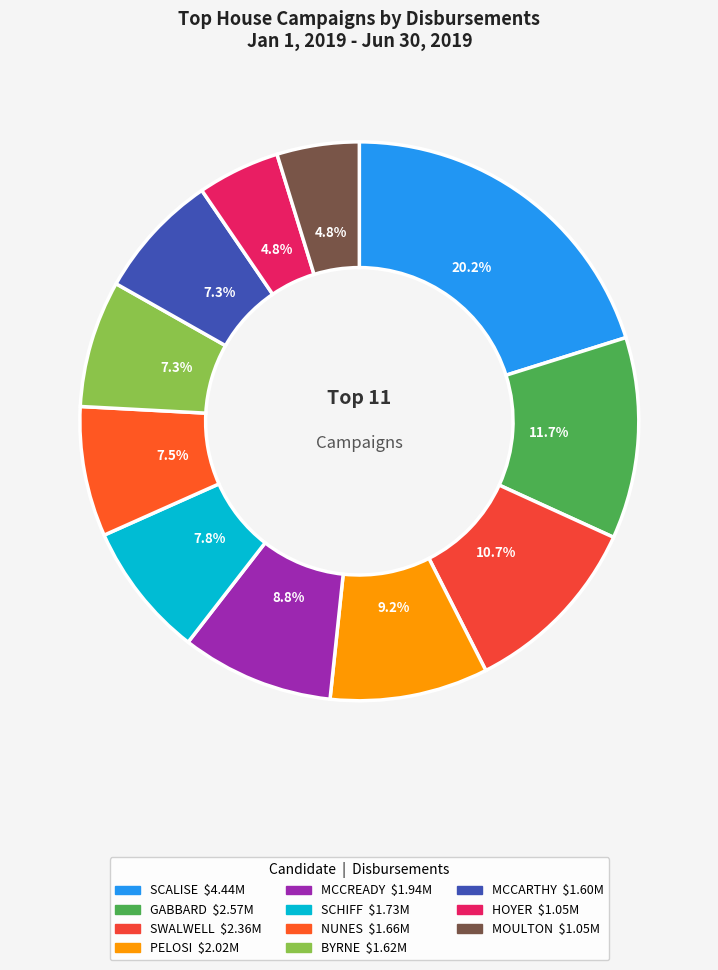

Between SCHIFF and BYRNE, which is larger?

SCHIFF